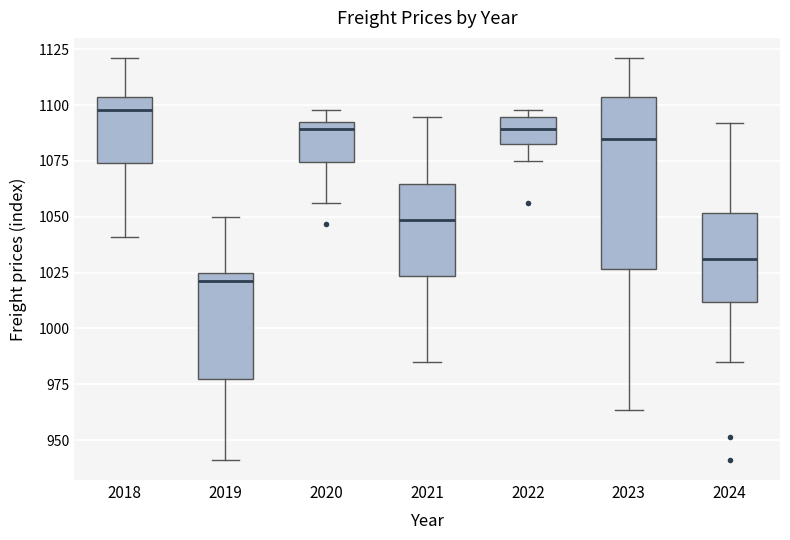

Which box is the tallest, from its lower edge to its upper edge?

2023